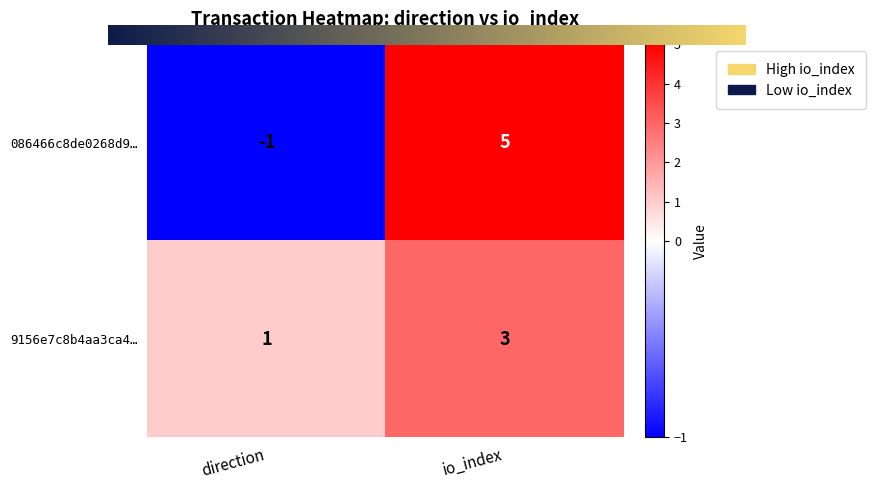

Reading left to right, extract all data points from this chart.

086466c8de0268d9…: -1	5
9156e7c8b4aa3ca4…: 1	3